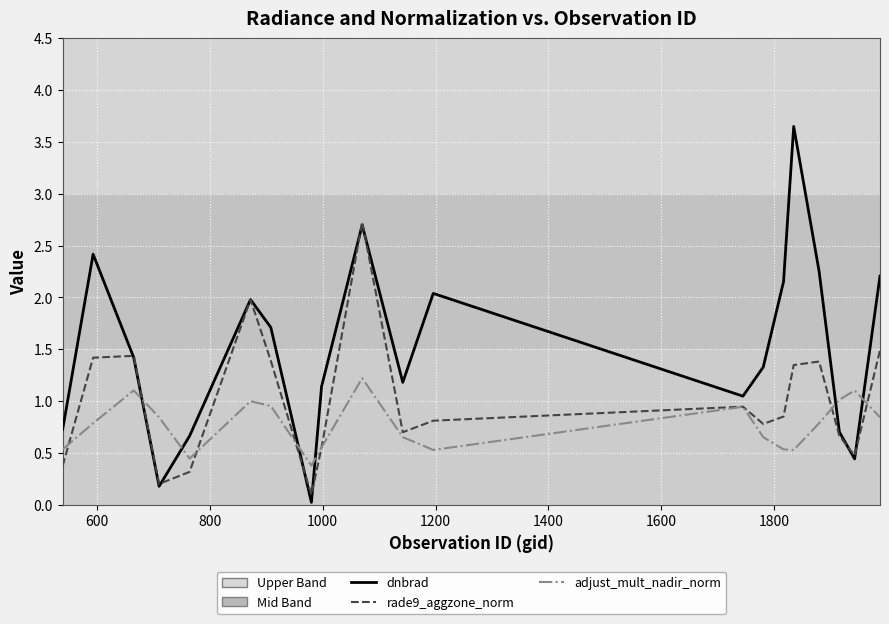

What is the average value of the adjust_mult_nadir_norm series?

0.8